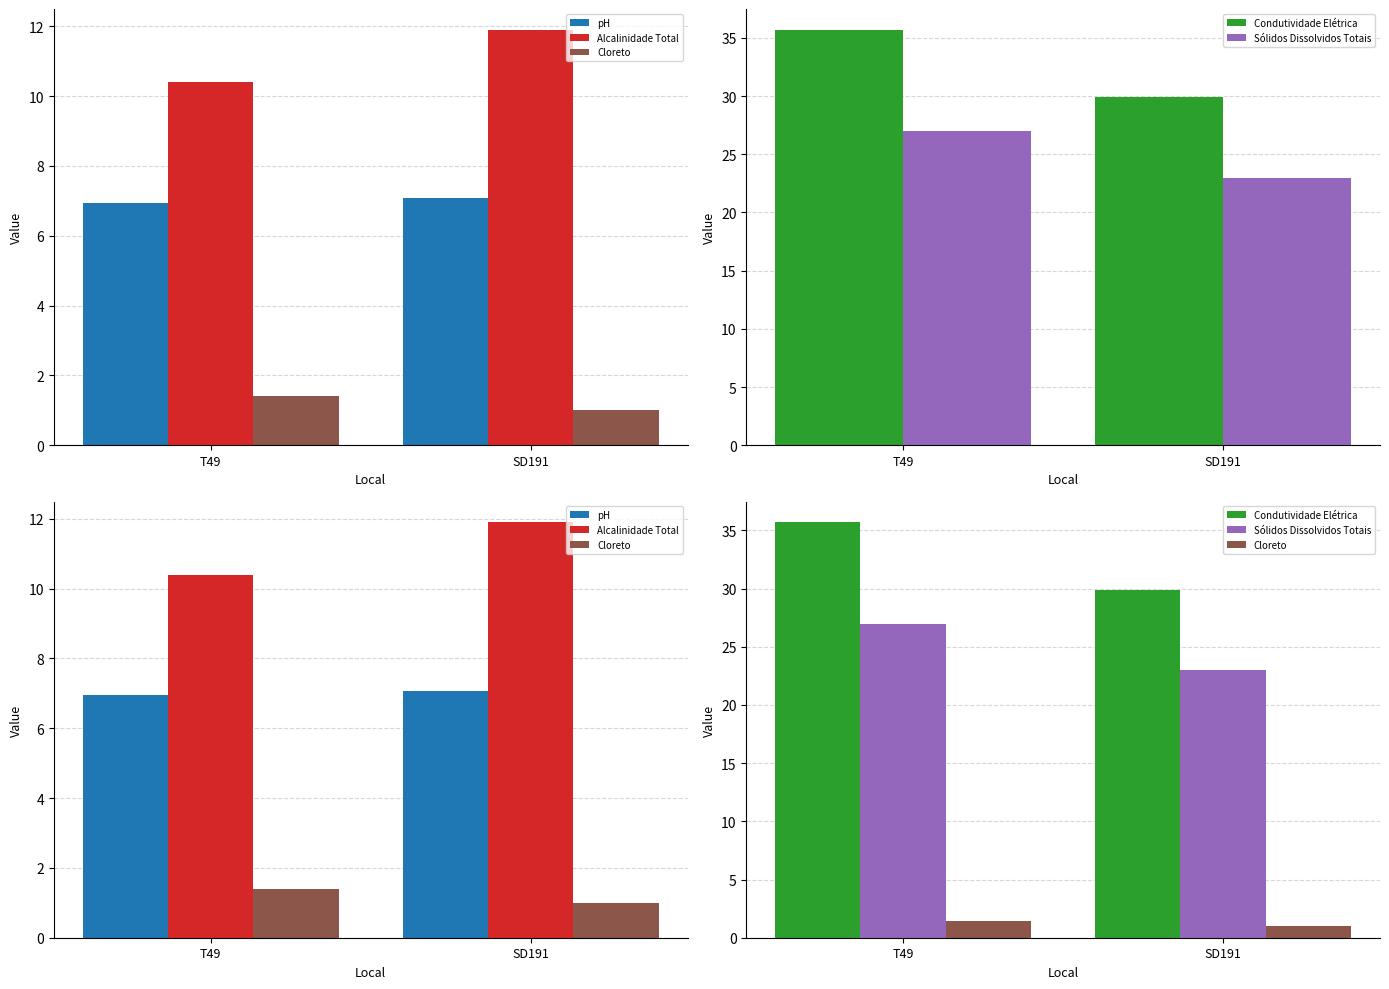

Reading left to right, what are all the values shown in this chart?

pH: 6.9	7.1
Alcalinidade Total: 10.4	11.9
Cloreto: 1.4	1.0
Condutividade Elétrica: 35.7	29.9
Sólidos Dissolvidos Totais: 27.0	23.0